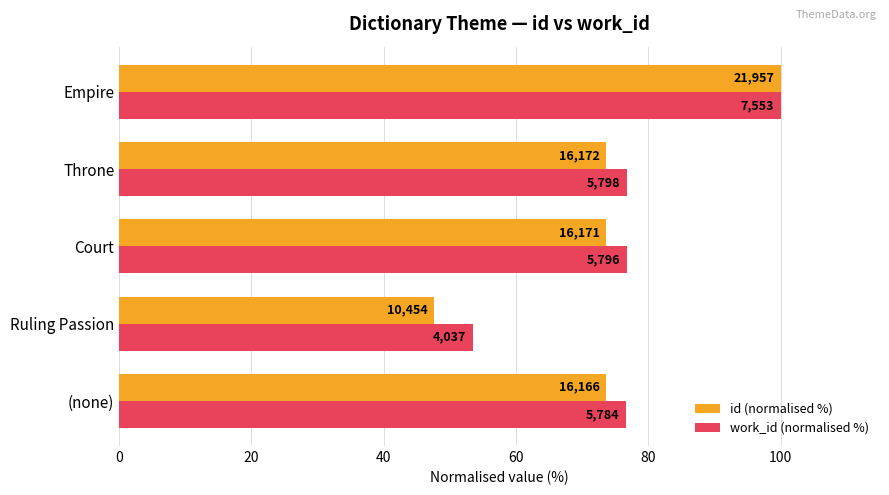

What are all the series names shown in the legend?

id (normalised %), work_id (normalised %)